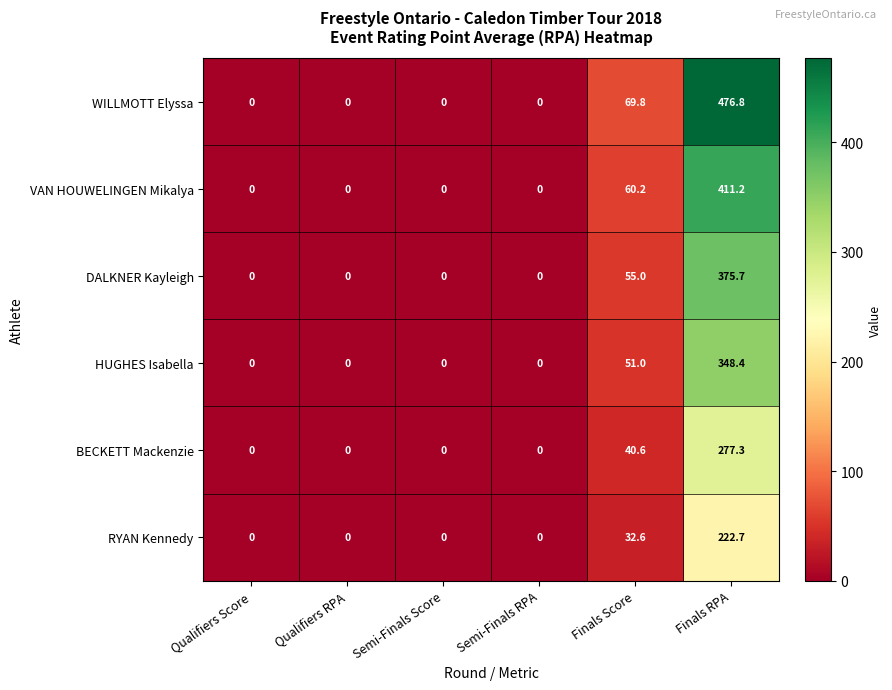

Which series changed the most between Semi-Finals Score and Finals Score?

WILLMOTT Elyssa